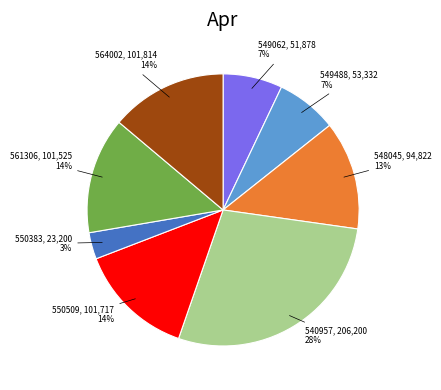

To the nearest percent, what is the average slice percentage?

12%